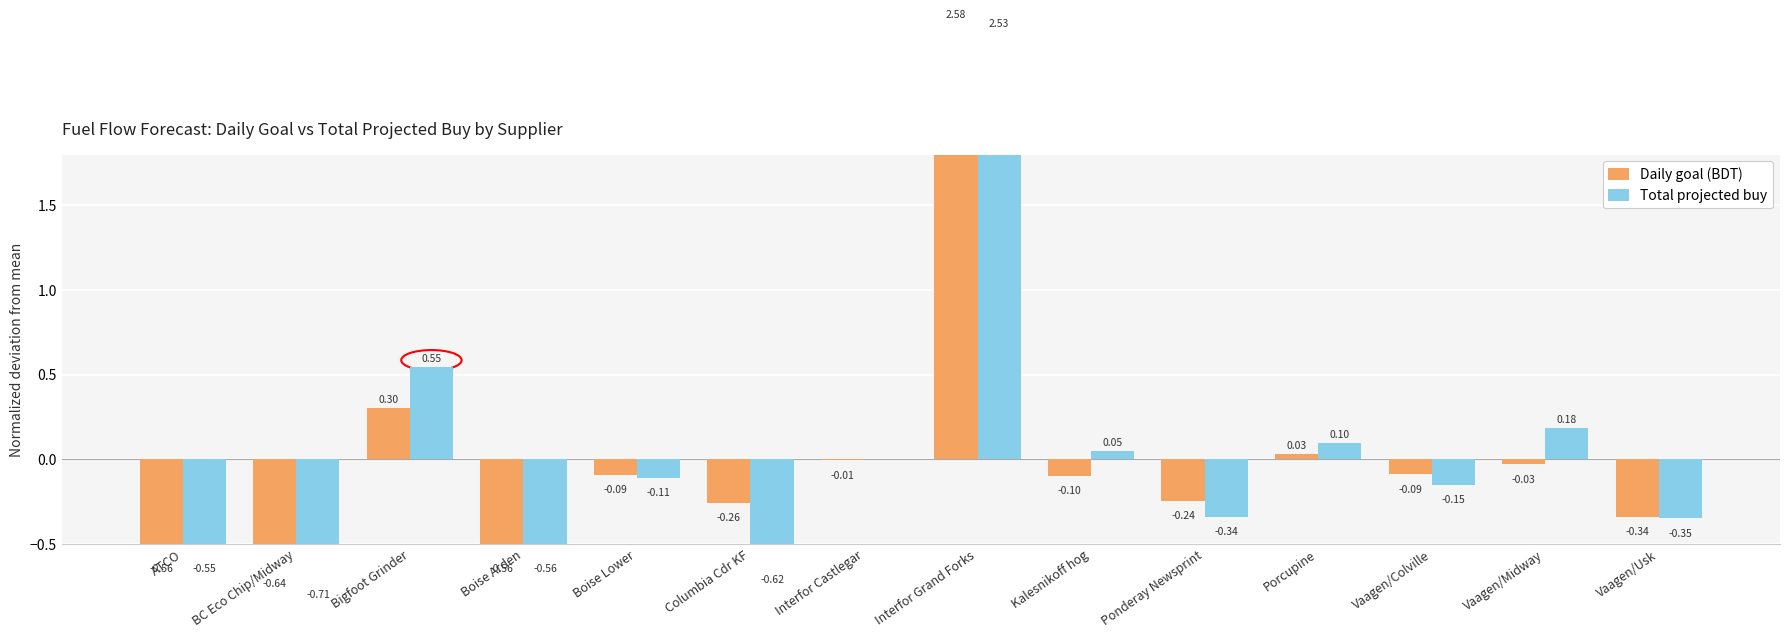

What is the difference between the maximum and minimum values in the Total projected buy series?

3.2